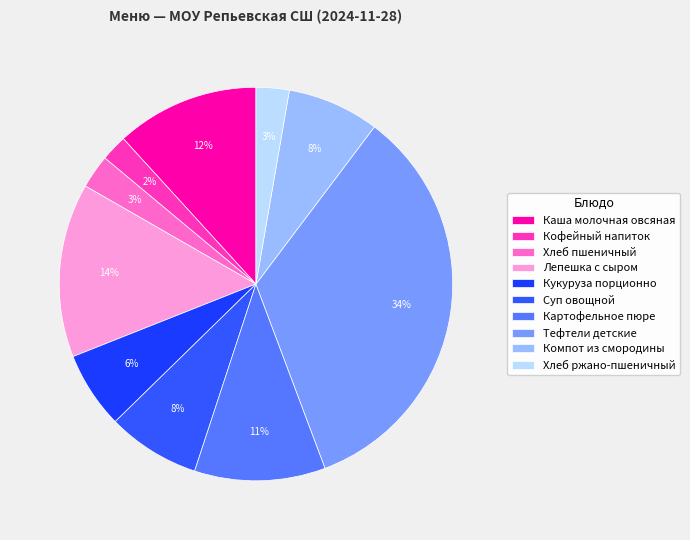

What is the smallest slice in the pie chart?

Кофейный напиток